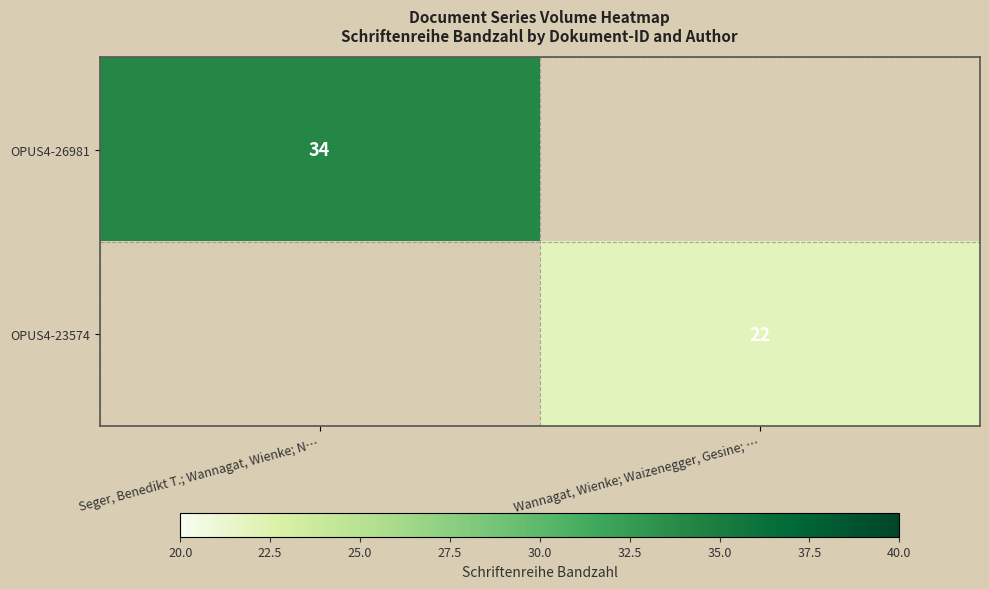

The value of OPUS4-23574 at Wannagat, Wienke; Waizenegger, Gesine; … is 22. True or false?

True